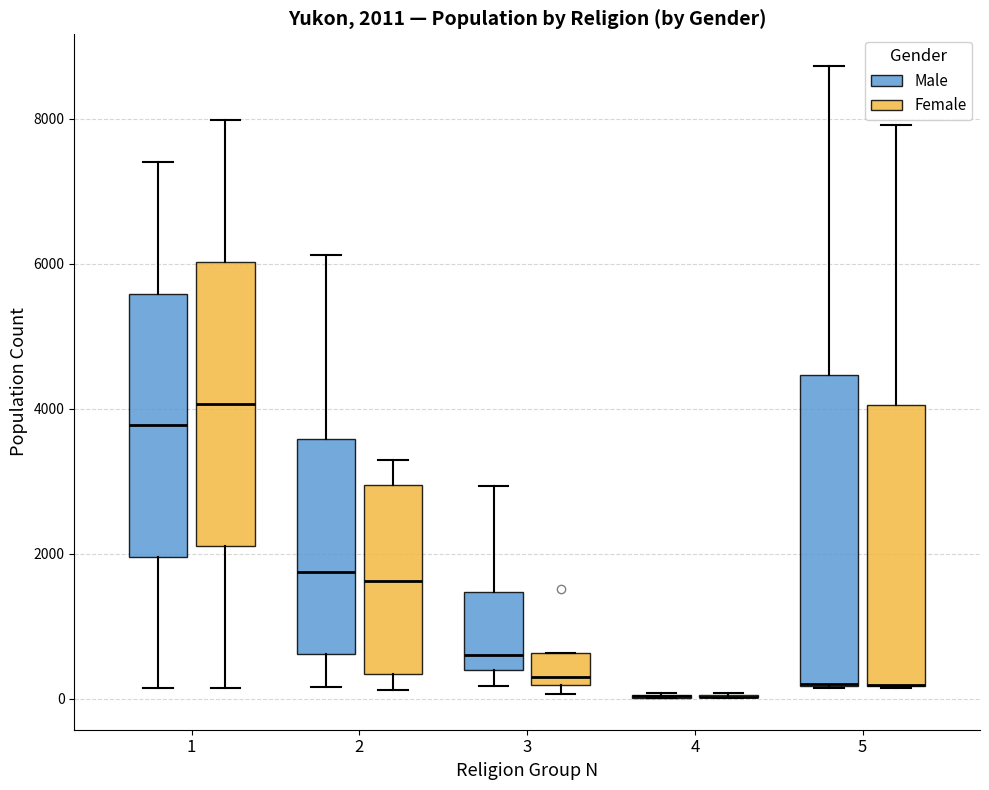

Comparing the boxes themselves (not the whiskers), which one is the tallest?

5 (Male)